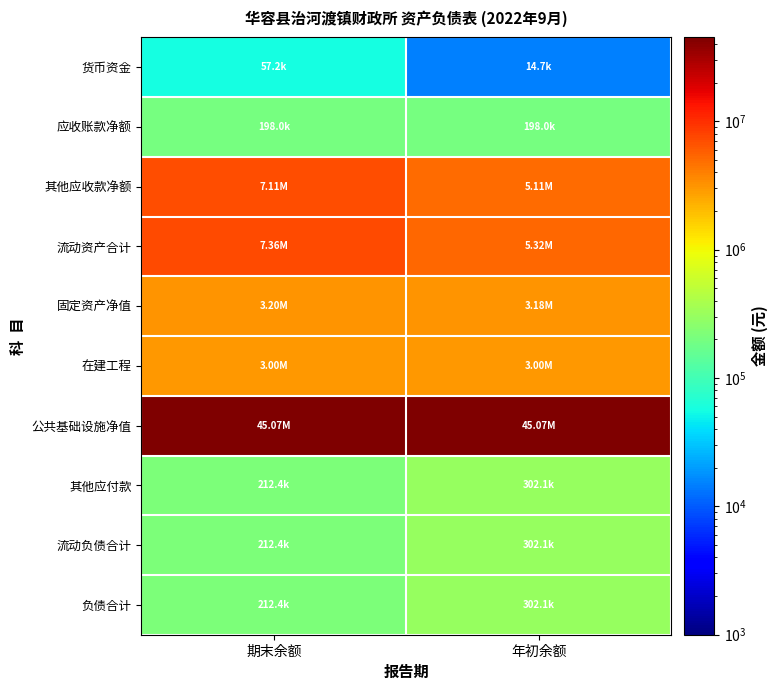

At 期末余额, list the series in order from largest to smallest.

公共基础设施净值, 流动资产合计, 其他应收款净额, 固定资产净值, 在建工程, 其他应付款, 流动负债合计, 负债合计, 应收账款净额, 货币资金